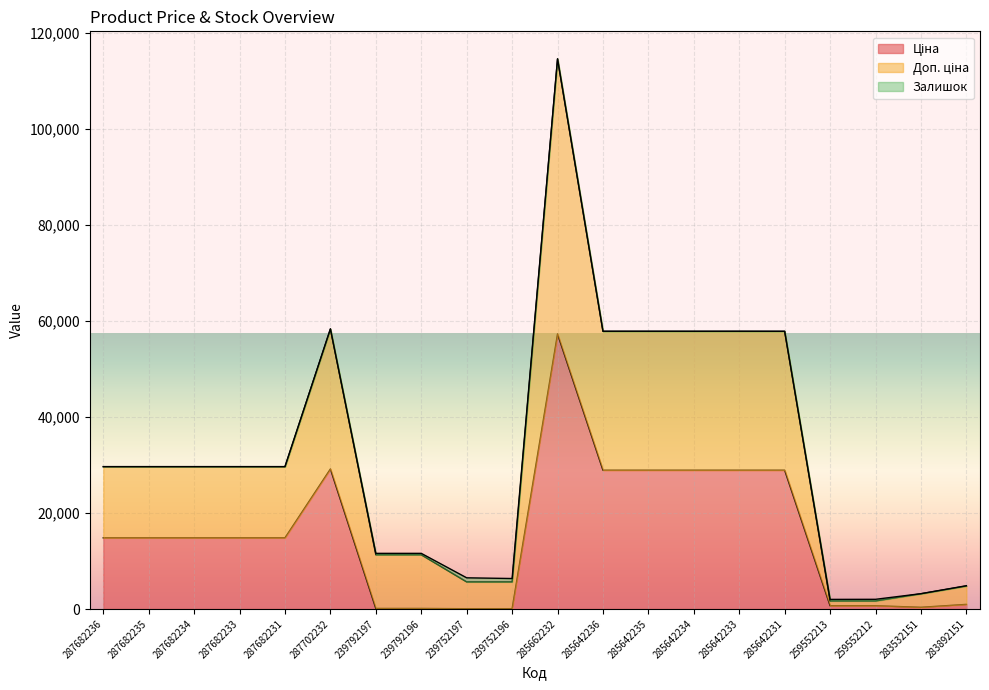

What is the total value across all series at 287702232?

58304.6